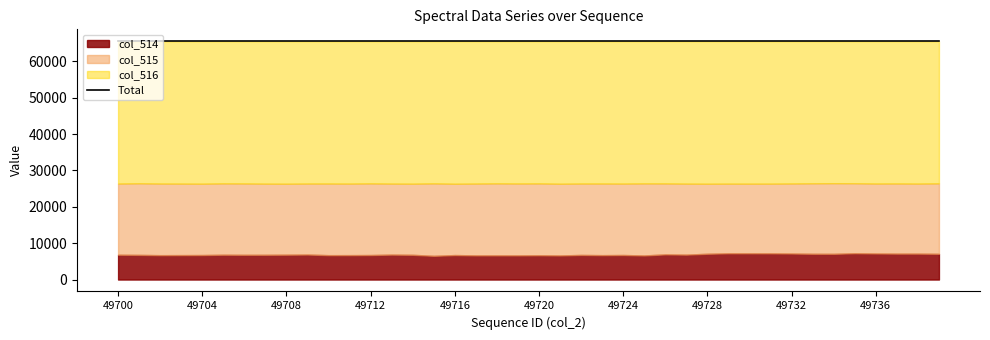

Is the value of col_514 at 49718 greater than the value of col_515 at 49721?

No